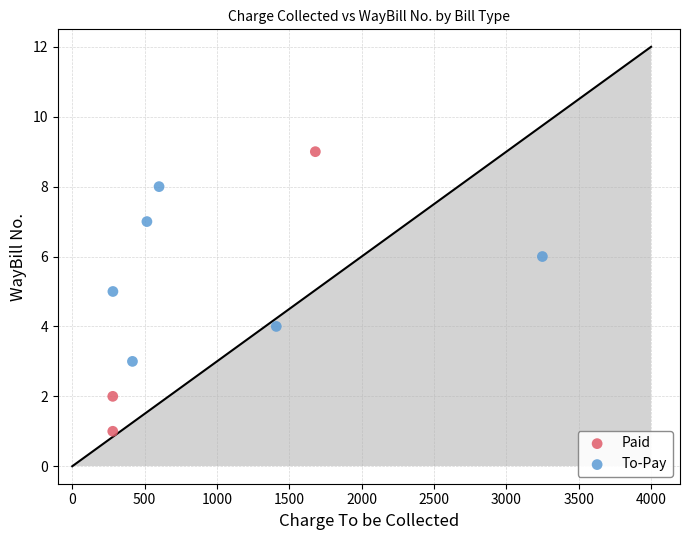

Which series reaches the maximum Y coordinate?

Paid